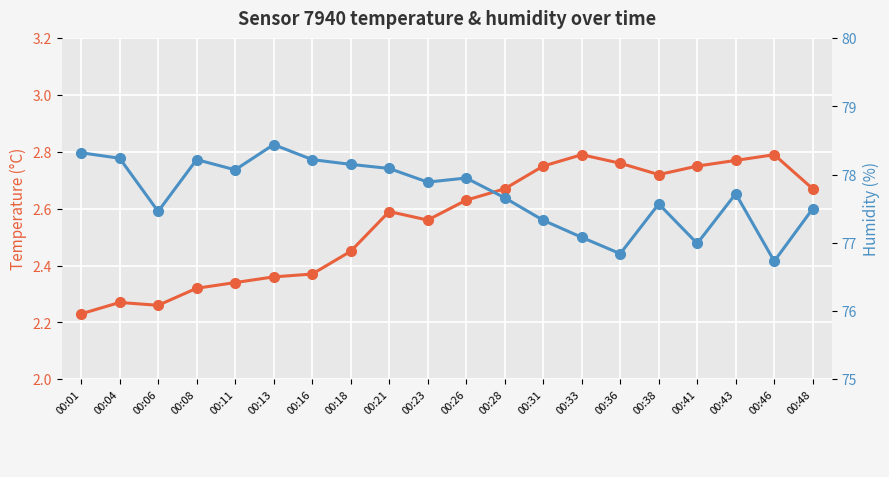

List the series in order of their overall mean, lowest first.

Temperature (°C), Humidity (%)